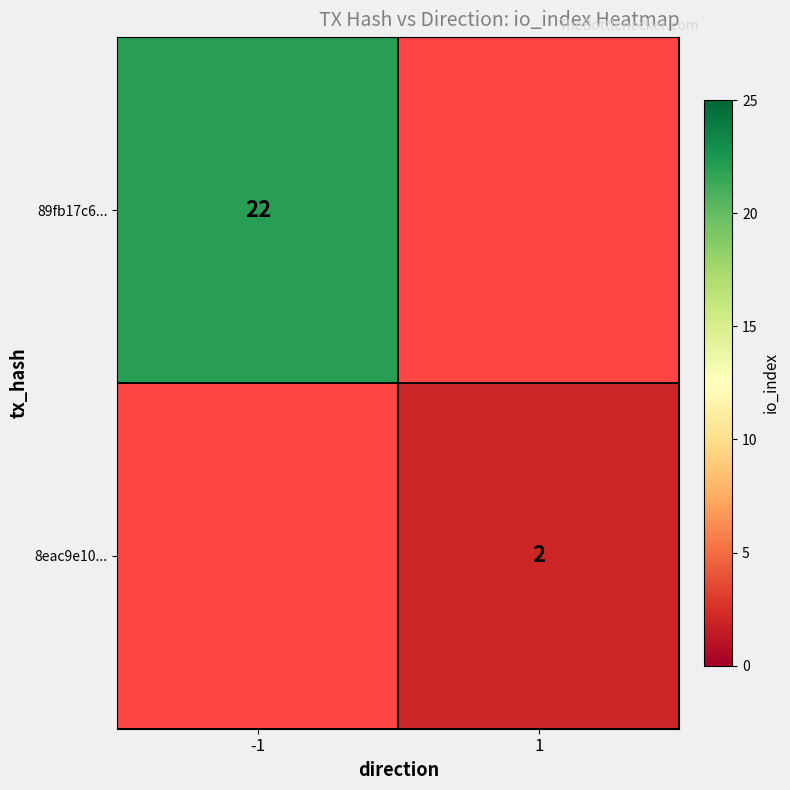

True or false: 8eac9e10... has a value of 0 at 1.

False